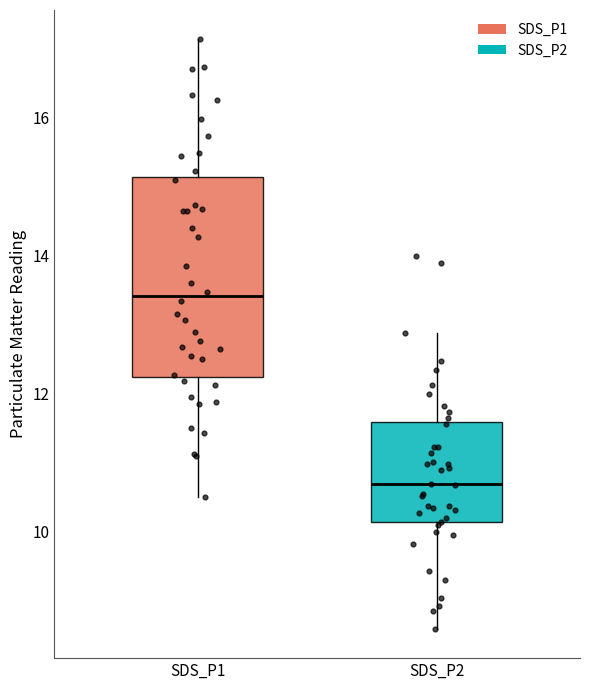

Which box has the lowest median line?

SDS_P2